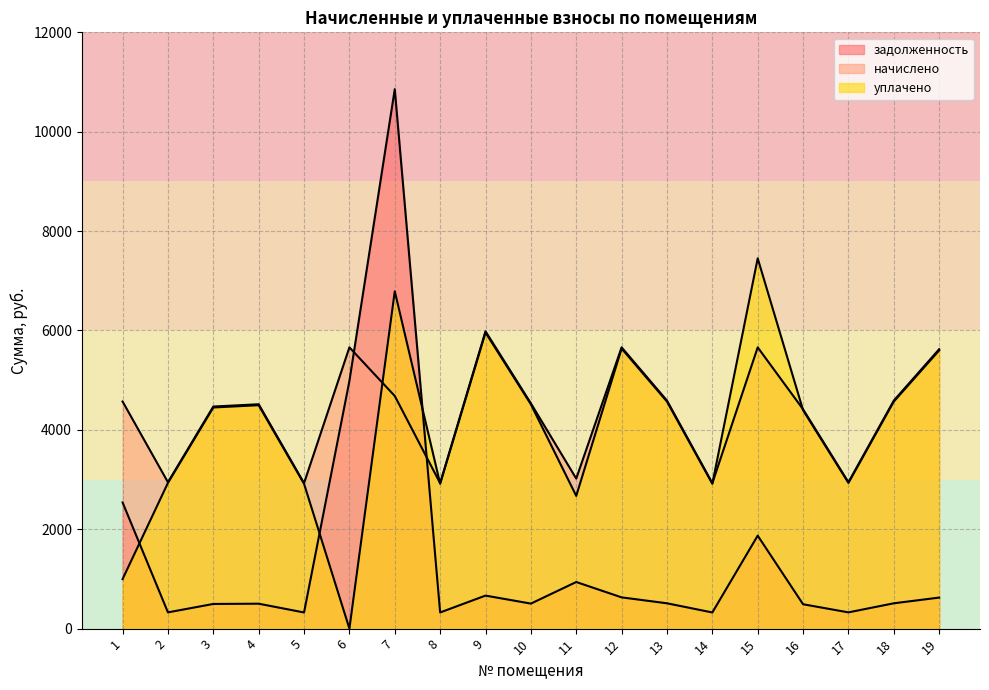

Reading left to right, extract all data points from this chart.

задолженность: 2539.2	327.3	496.6	501.7	325.2	4983.7	10855.8	325.2	664.9	503.8	938.2	628.9	509.9	325.2	1871.5	490.4	327.3	509.9	624.8
начислено: 4570.8	2945.6	4469.2	4515.4	2927.2	5660.5	4681.6	2927.2	5983.6	4533.9	3019.5	5660.5	4589.3	2927.2	5660.5	4413.9	2945.6	4589.3	5623.5
уплачено: 996.6	2933.2	4450.4	4496.3	2914.8	0.0	6789.2	2914.8	5958.4	4514.8	2671.2	5636.6	4569.9	2914.8	7451.6	4395.7	2933.2	4569.9	5599.7